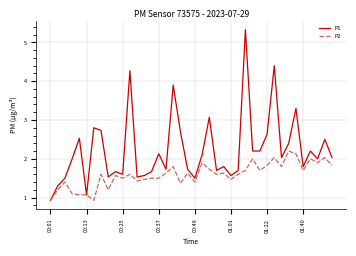

Which series has the largest range (max minus min)?

P1